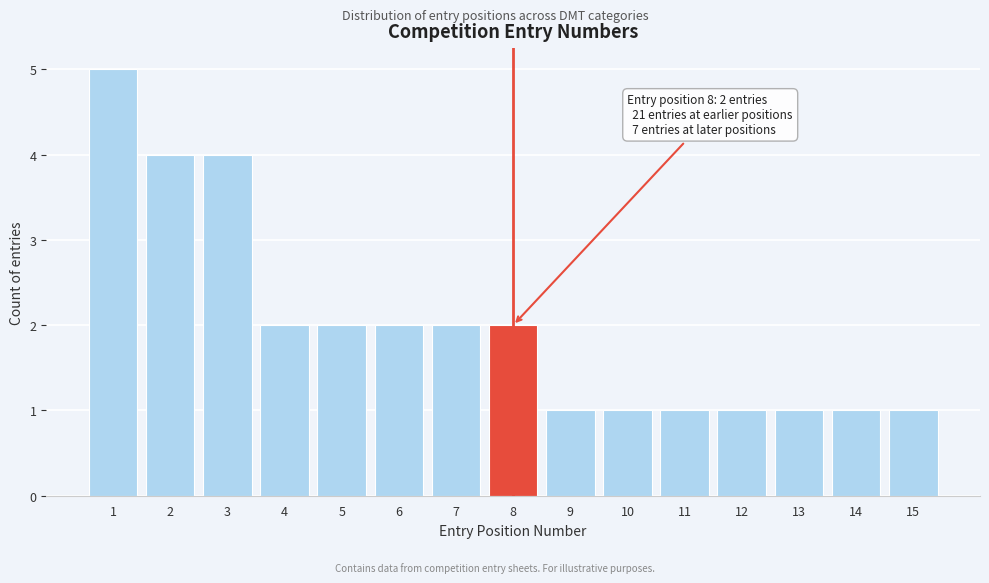

Reading left to right, list all the values displayed in this chart.

1=5	2=4	3=4	4=2	5=2	6=2	7=2	8=2	9=1	10=1	11=1	12=1	13=1	14=1	15=1